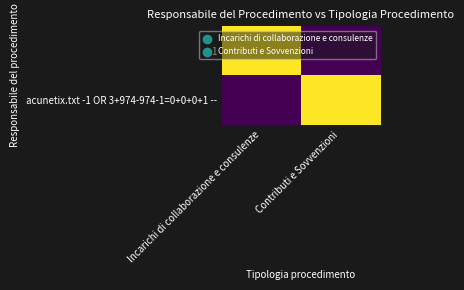

Reading left to right, what are all the values shown in this chart?

1: Incarichi di collaborazione e consulenze=1	Contributi e Sovvenzioni=0
acunetix.txt -1 OR 3+974-974-1=0+0+0+1 --: Incarichi di collaborazione e consulenze=0	Contributi e Sovvenzioni=1